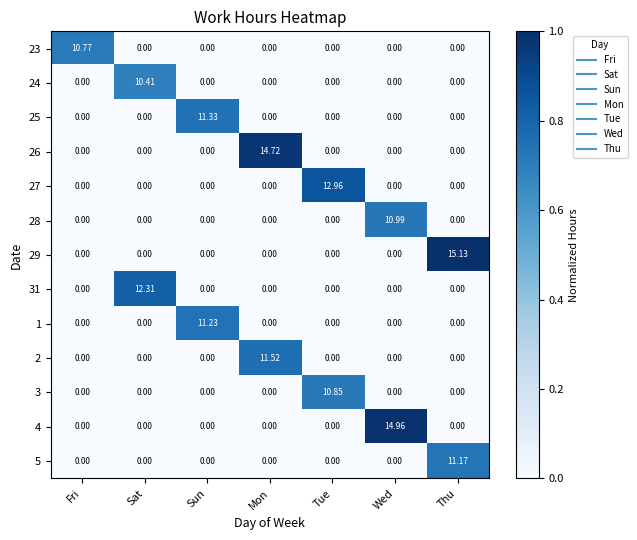

At which category is the sum across all series the highest?

Thu